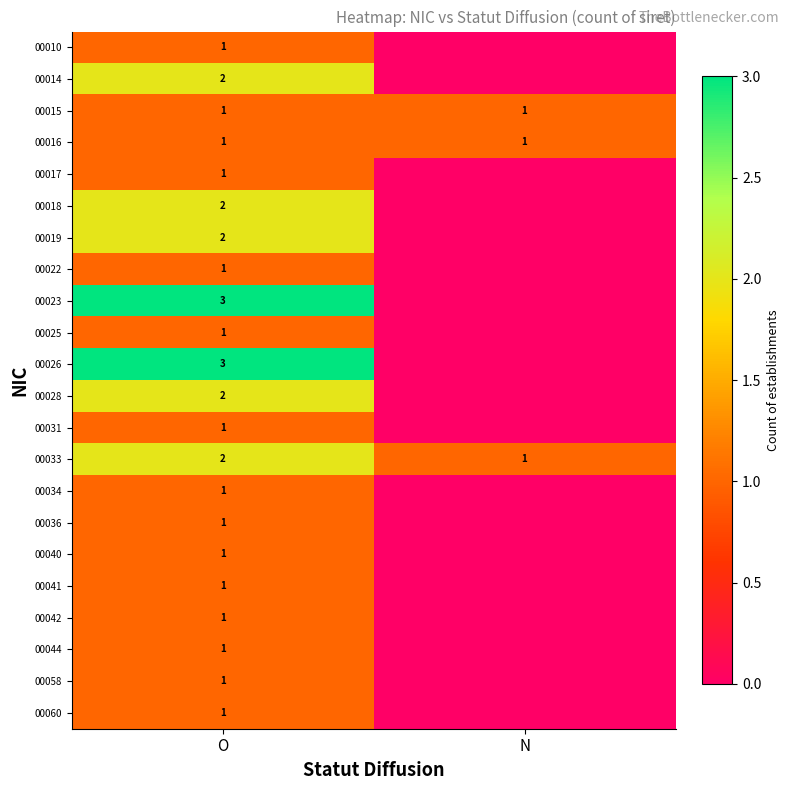

Is the value of 00016 at N greater than the value of 00028 at O?

No